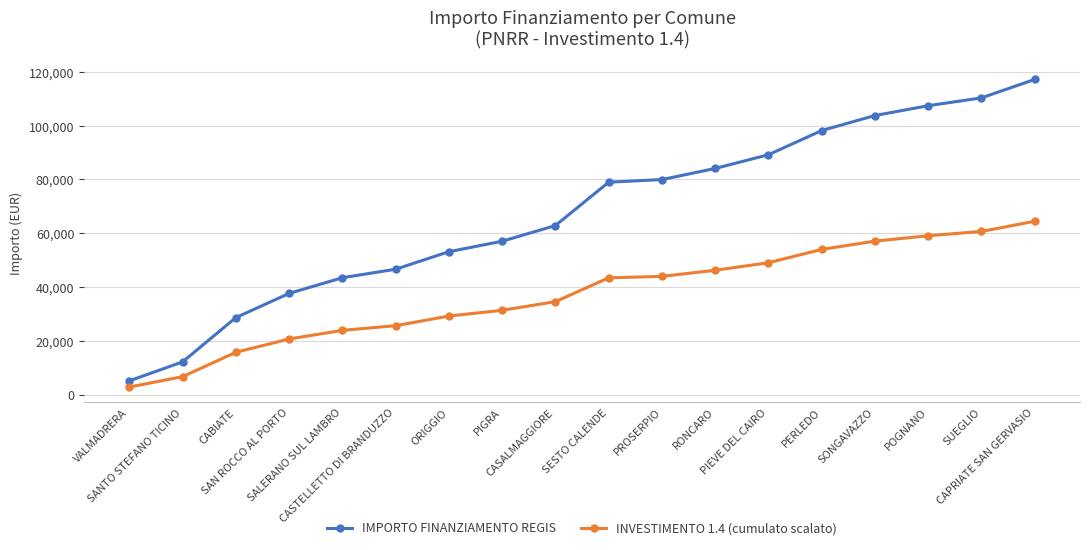

Is it true that INVESTIMENTO 1.4 (cumulato scalato) equals 10315.9 at SESTO CALENDE?

False